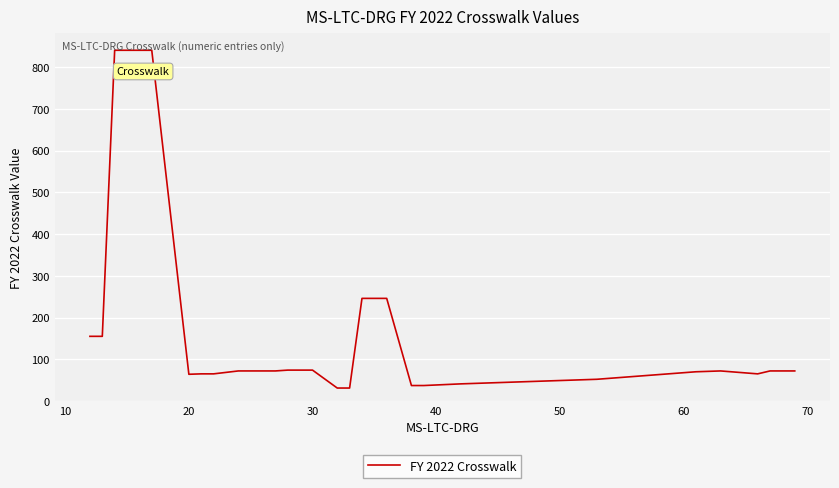

What is the minimum value shown in the chart?

31